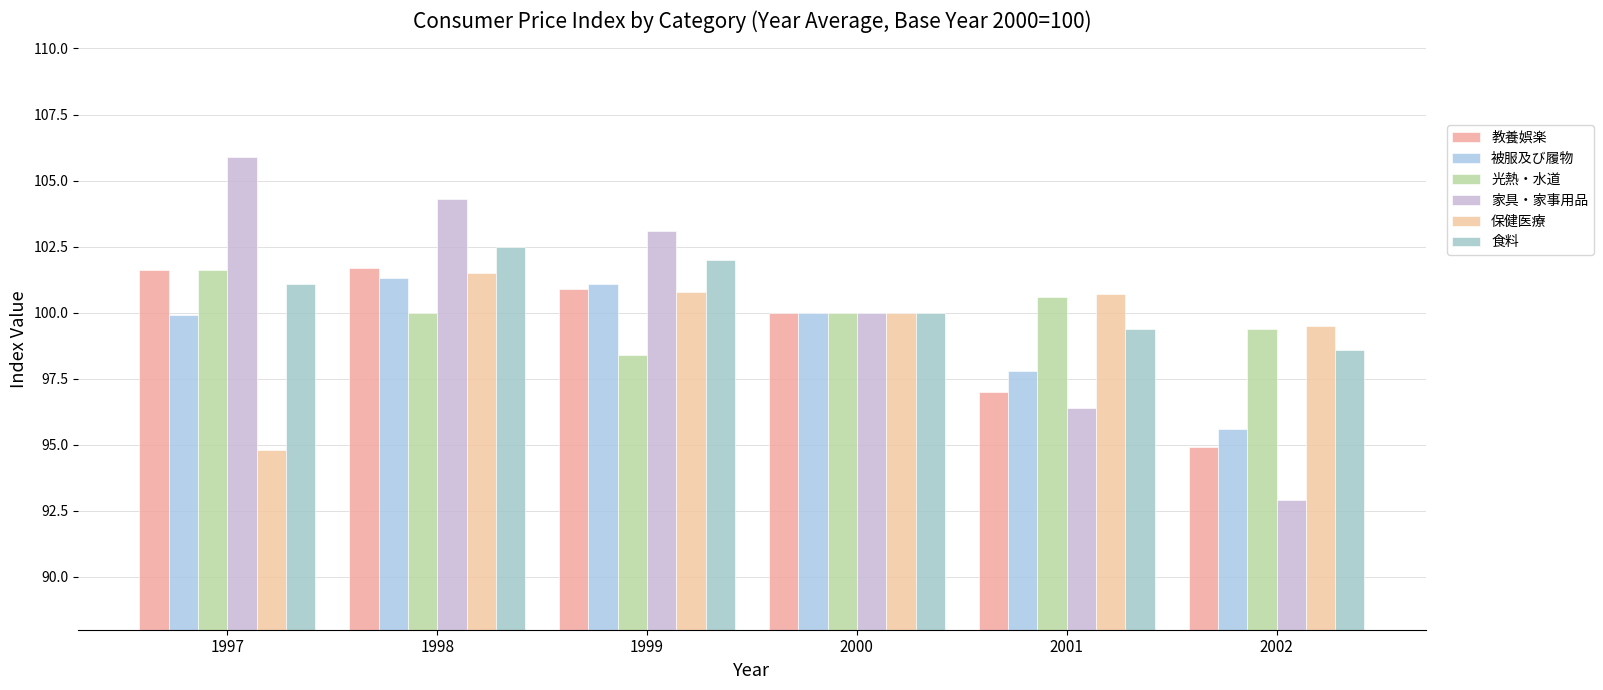

Reading right to left, what are all the values shown in this chart?

教養娯楽: 2002=94.9	2001=97.0	2000=100.0	1999=100.9	1998=101.7	1997=101.6
被服及び履物: 2002=95.6	2001=97.8	2000=100.0	1999=101.1	1998=101.3	1997=99.9
光熱・水道: 2002=99.4	2001=100.6	2000=100.0	1999=98.4	1998=100.0	1997=101.6
家具・家事用品: 2002=92.9	2001=96.4	2000=100.0	1999=103.1	1998=104.3	1997=105.9
保健医療: 2002=99.5	2001=100.7	2000=100.0	1999=100.8	1998=101.5	1997=94.8
食料: 2002=98.6	2001=99.4	2000=100.0	1999=102.0	1998=102.5	1997=101.1